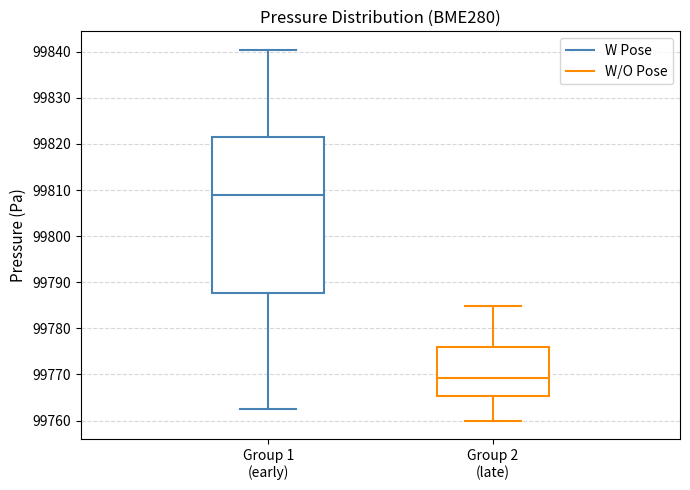

Which box's median line is the highest?

Group 1 (early)